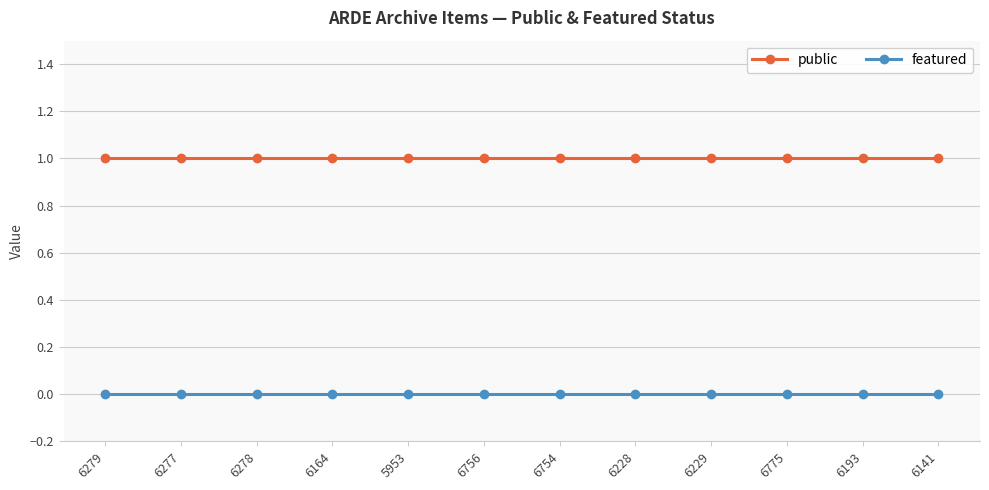

Does the chart display data point markers on the line(s)?

Yes